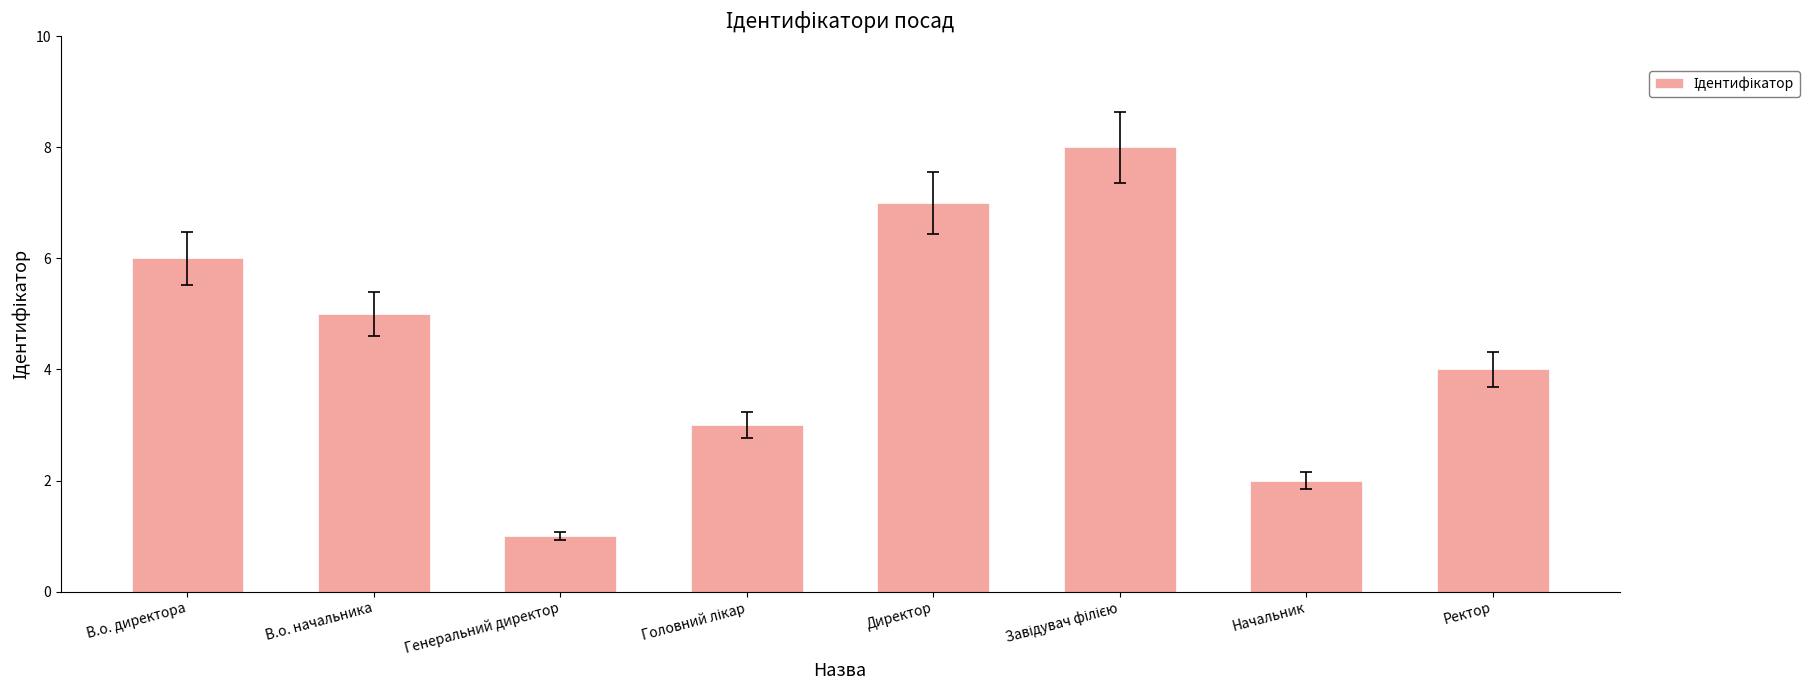

The chart shows a value of 2 at Генеральний директор. True or false?

False